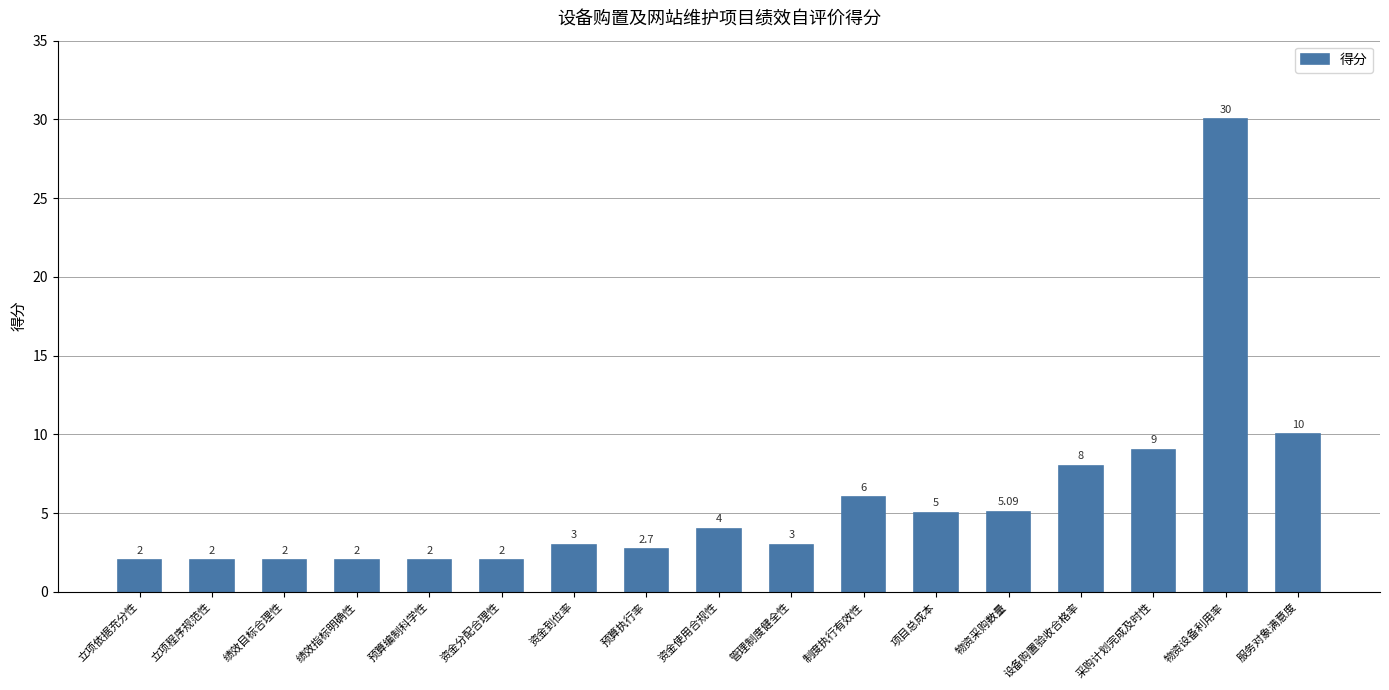

The chart shows a value of 5.9 at 服务对象满意度. True or false?

False